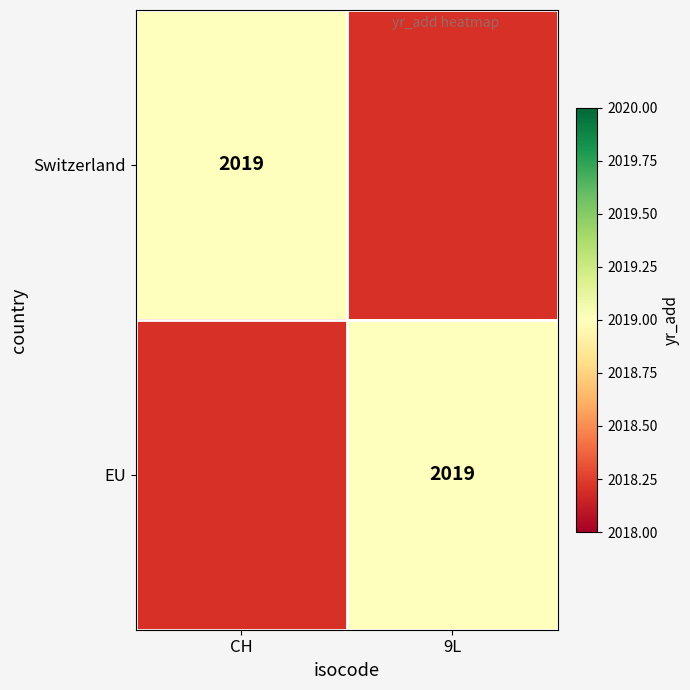

True or false: EU has a value of 2019 at 9L.

True